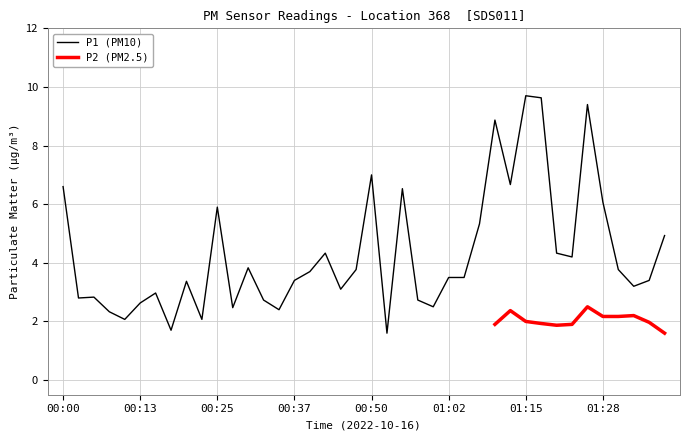

What is the label of the 11th point from the right?

01:12